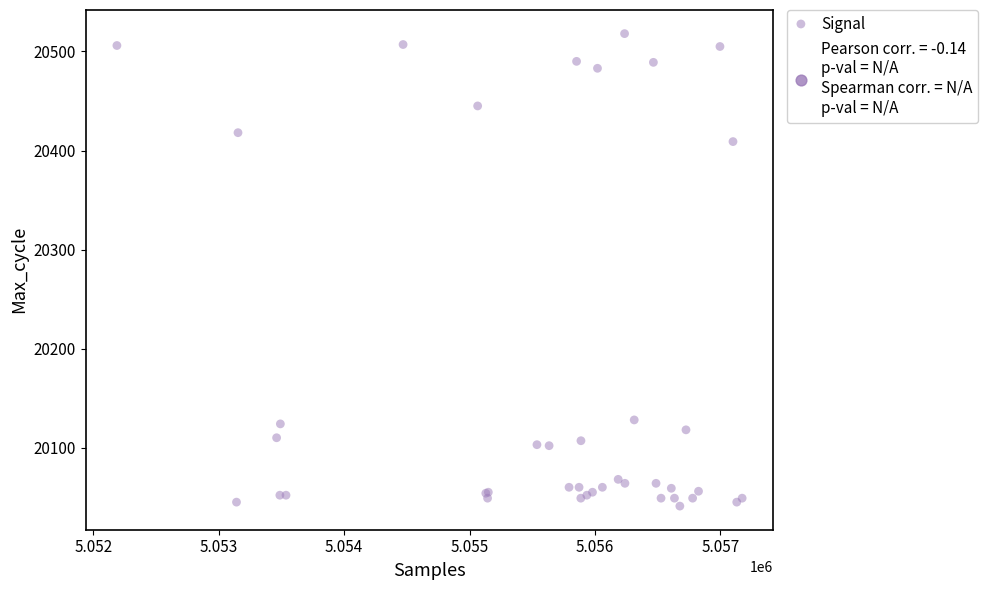

What Y value in the scatter plot is closest to 20279?

20409